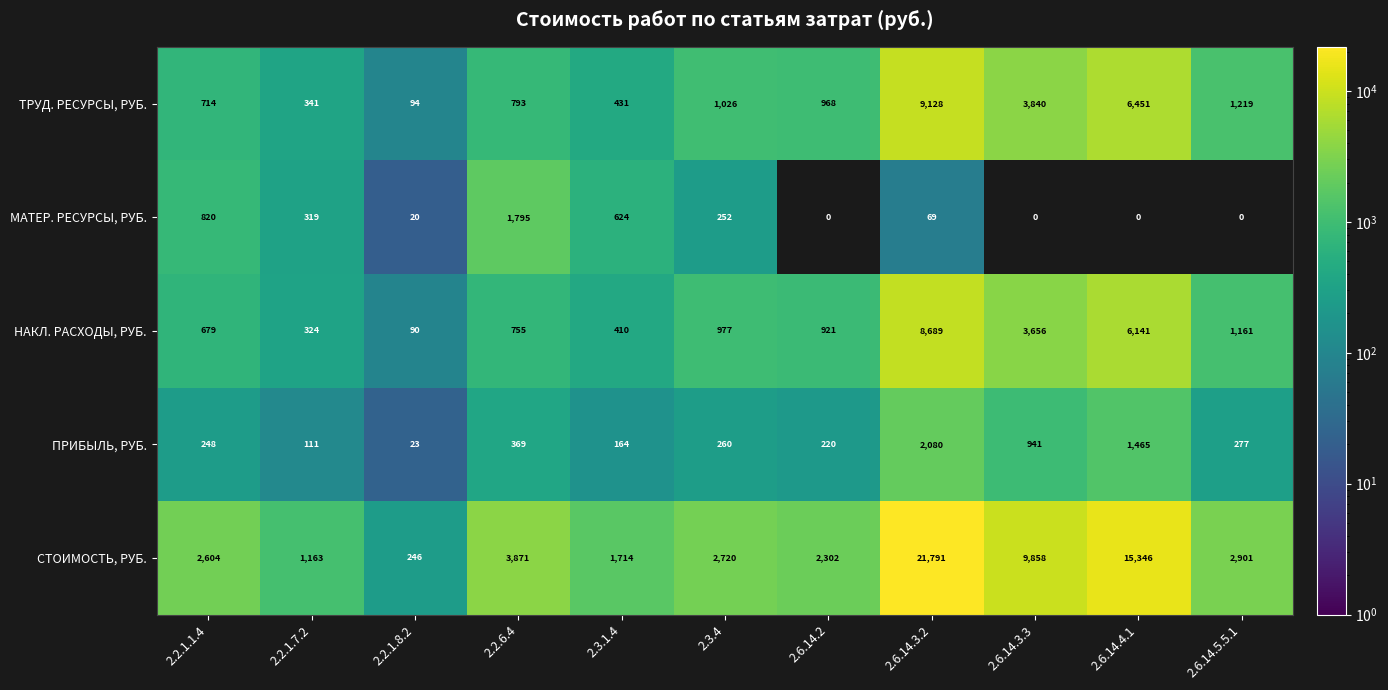

What is the difference between the СТОИМОСТЬ, РУБ. values at 2.6.14.4.1 and 2.6.14.5.5.1?

12445